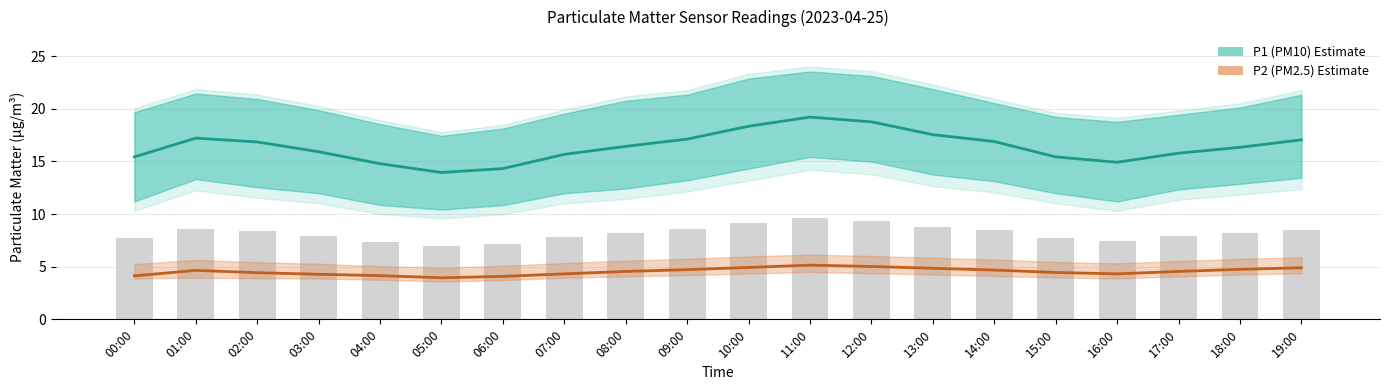

What is the sum of the P1 (PM10) values at 11:00 and 16:00?

34.1